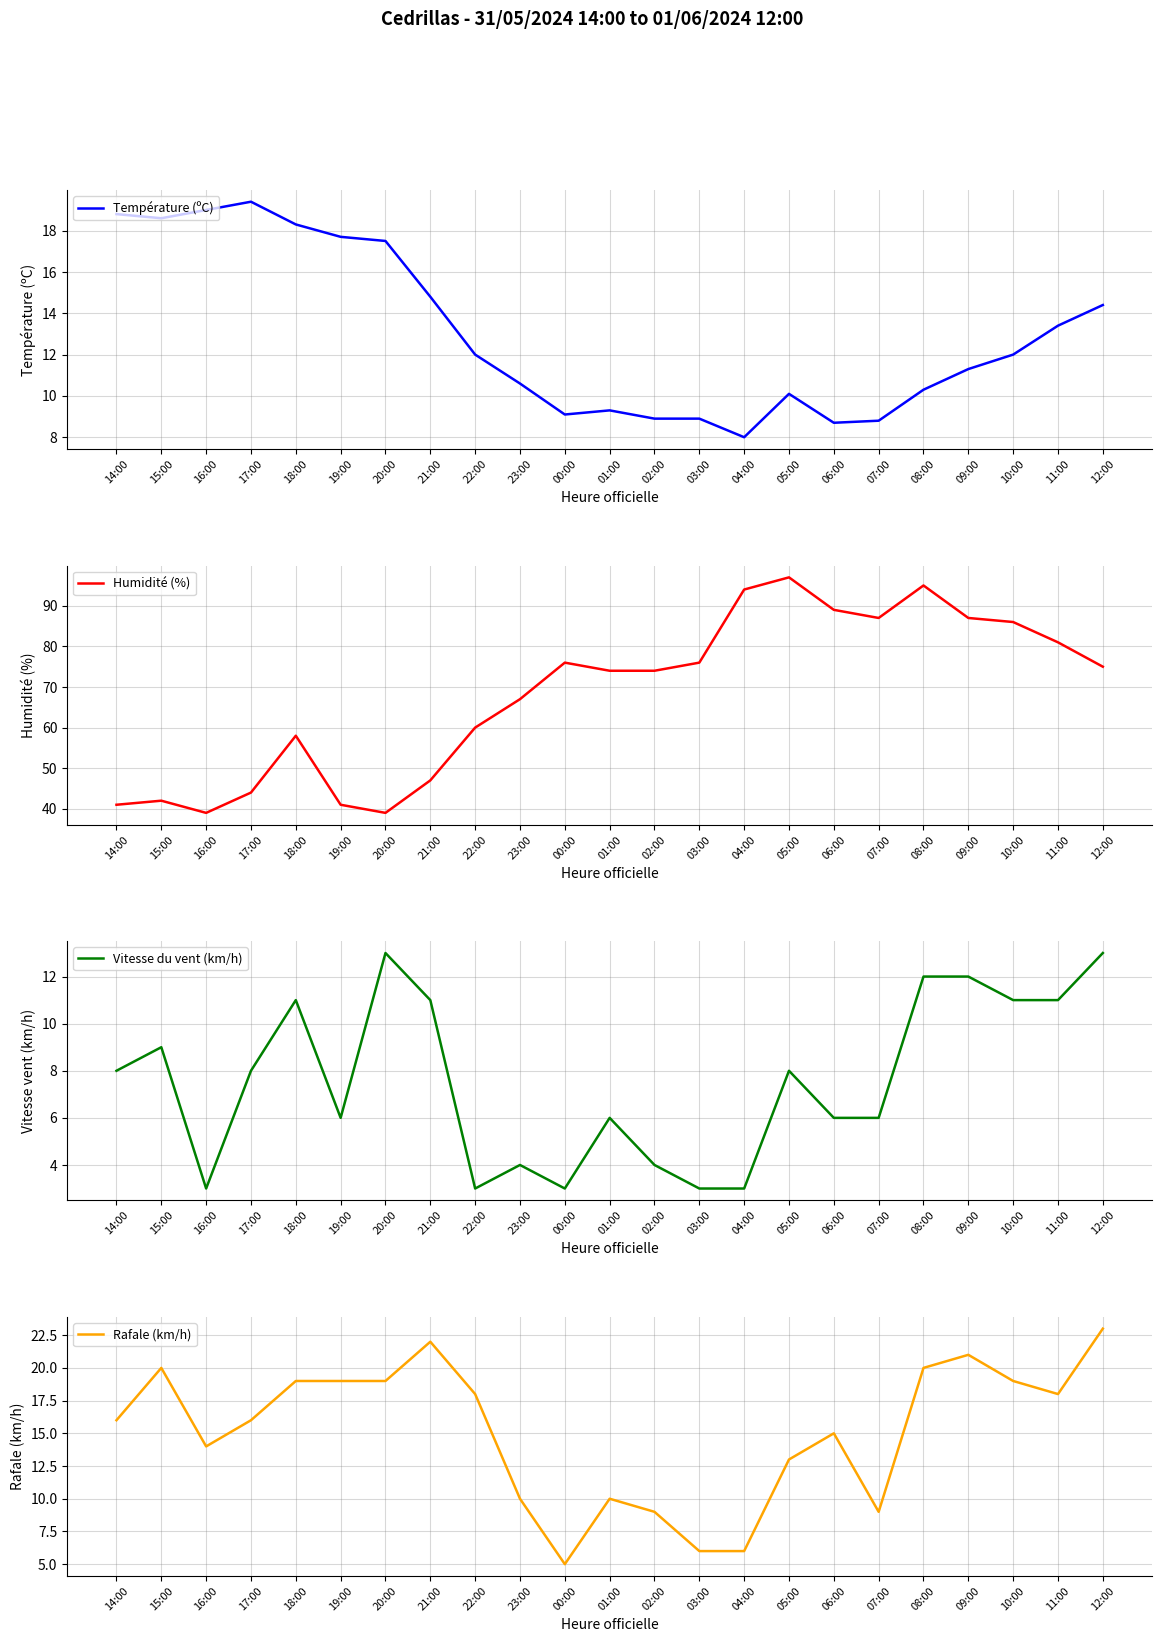

After their last crossing, which series has the higher values: Vitesse du vent (km/h) or Température (ºC)?

Température (ºC)